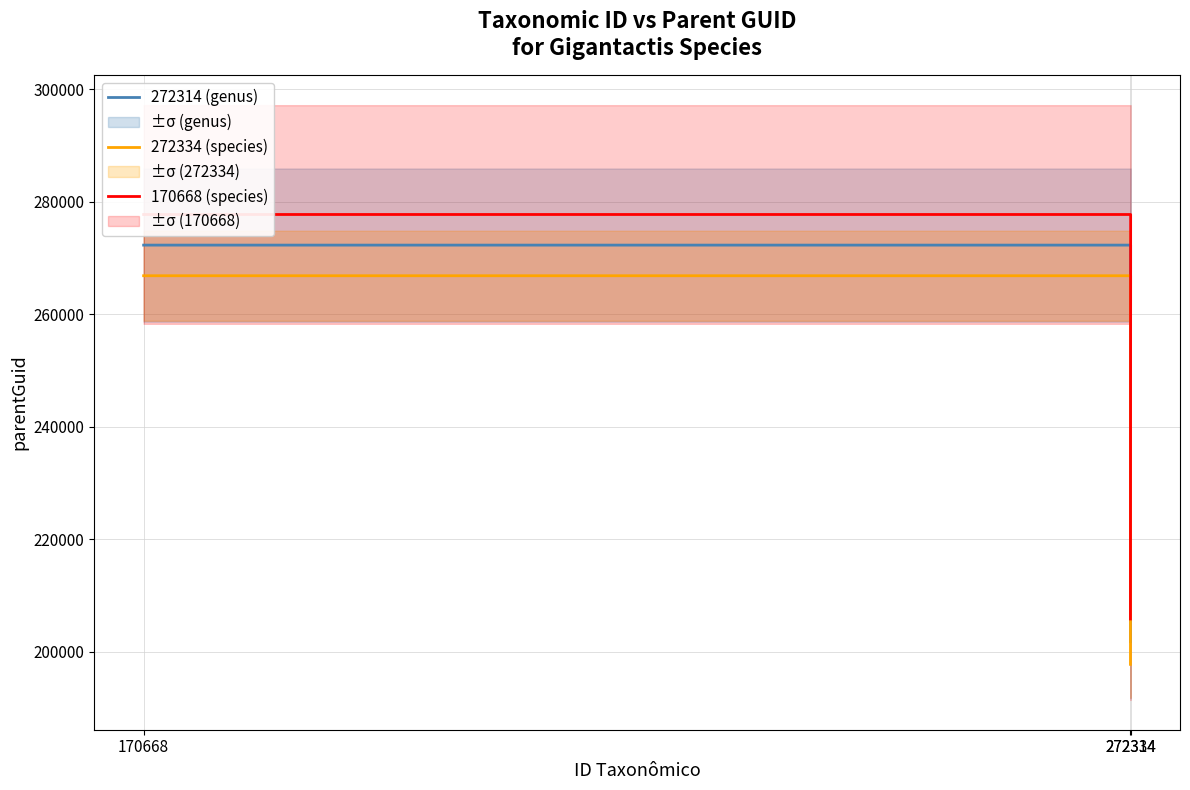

Which series has the largest total across all categories?

170668 (species)